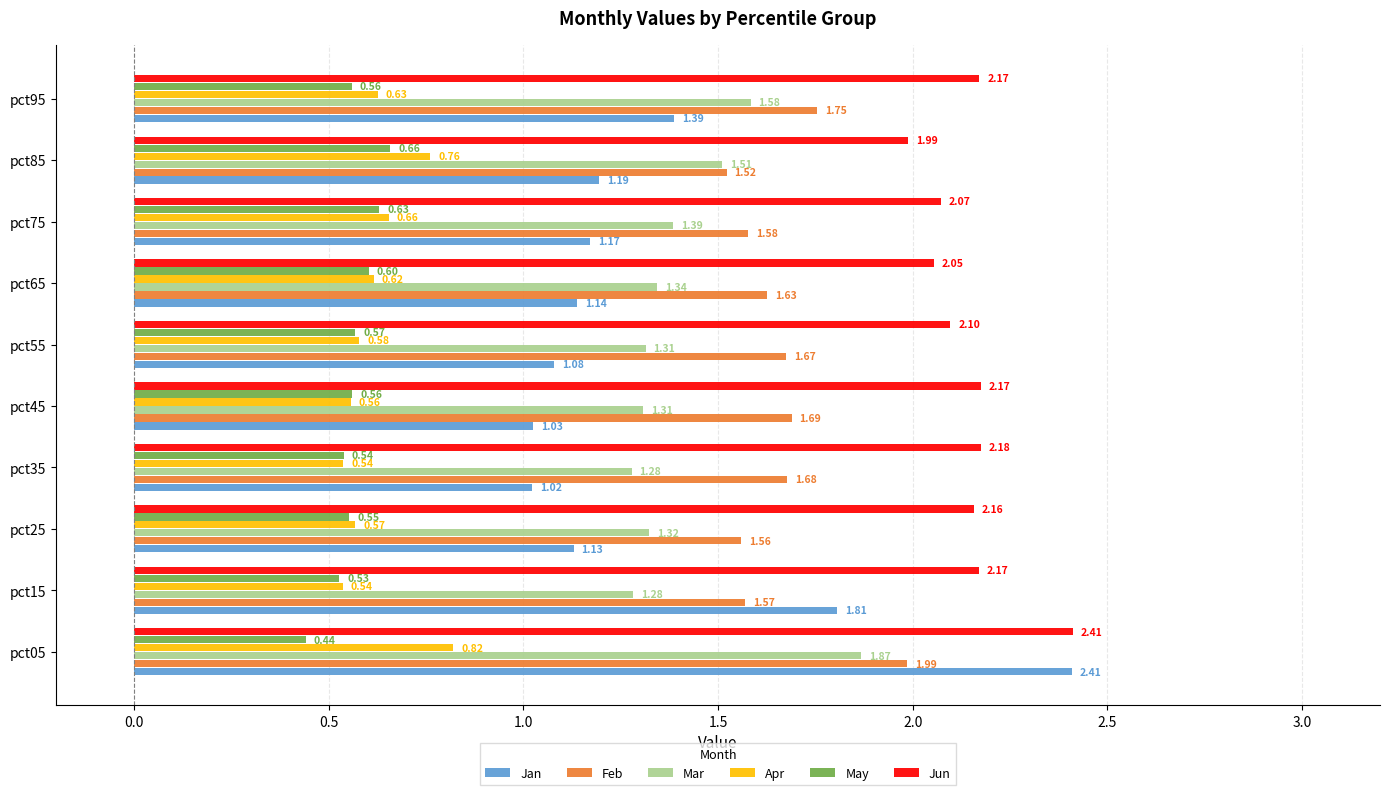

What is the sum of all Feb values?

16.6